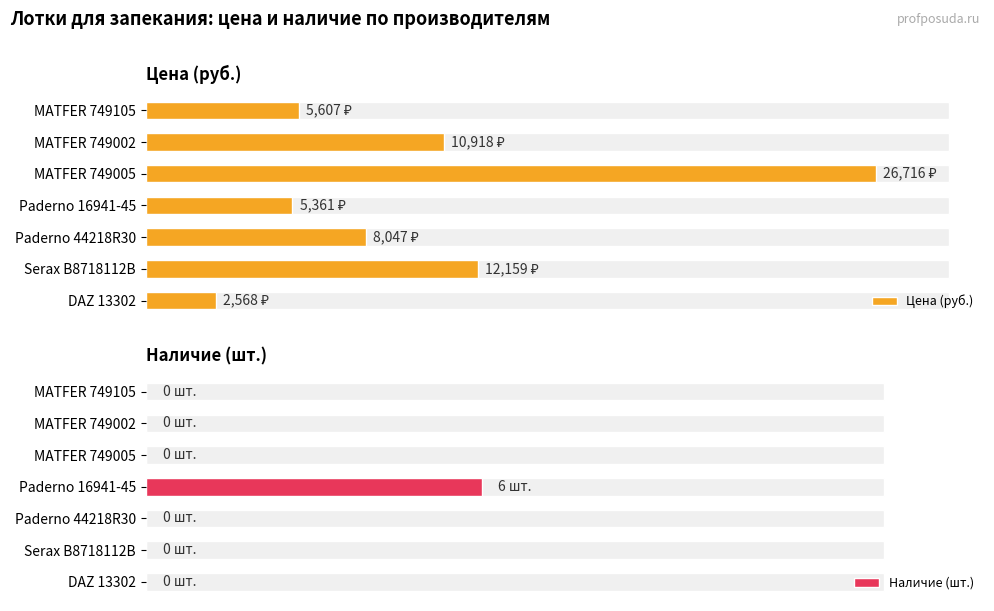

What is the difference between the maximum and minimum values in the Цена (руб.) series?

24148